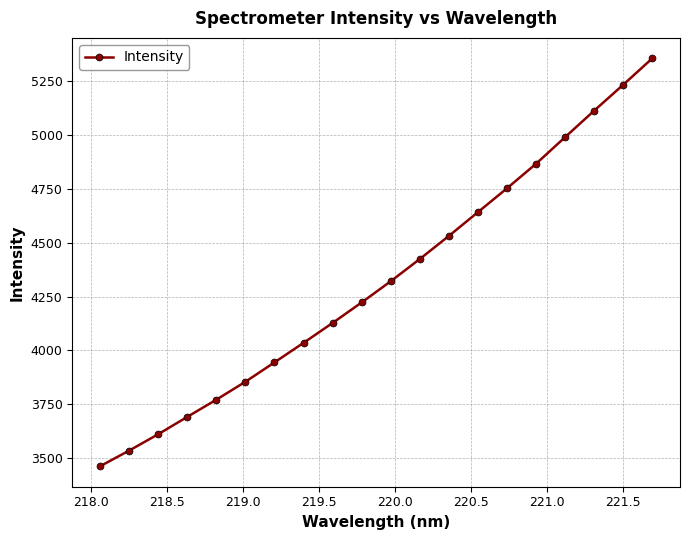

What is the difference between the maximum and minimum values?

1894.3